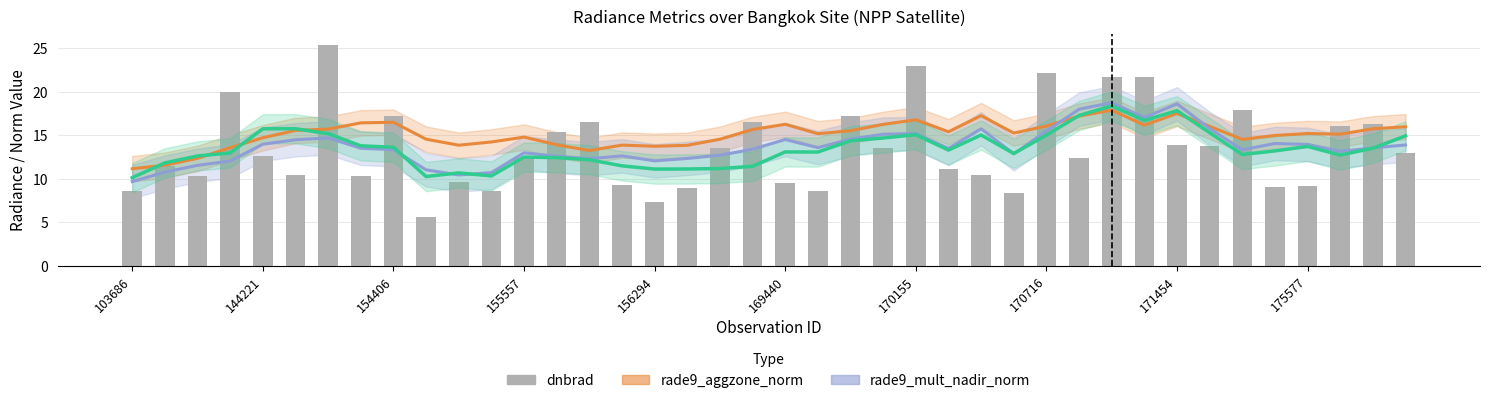

How many values exceed 12?

22